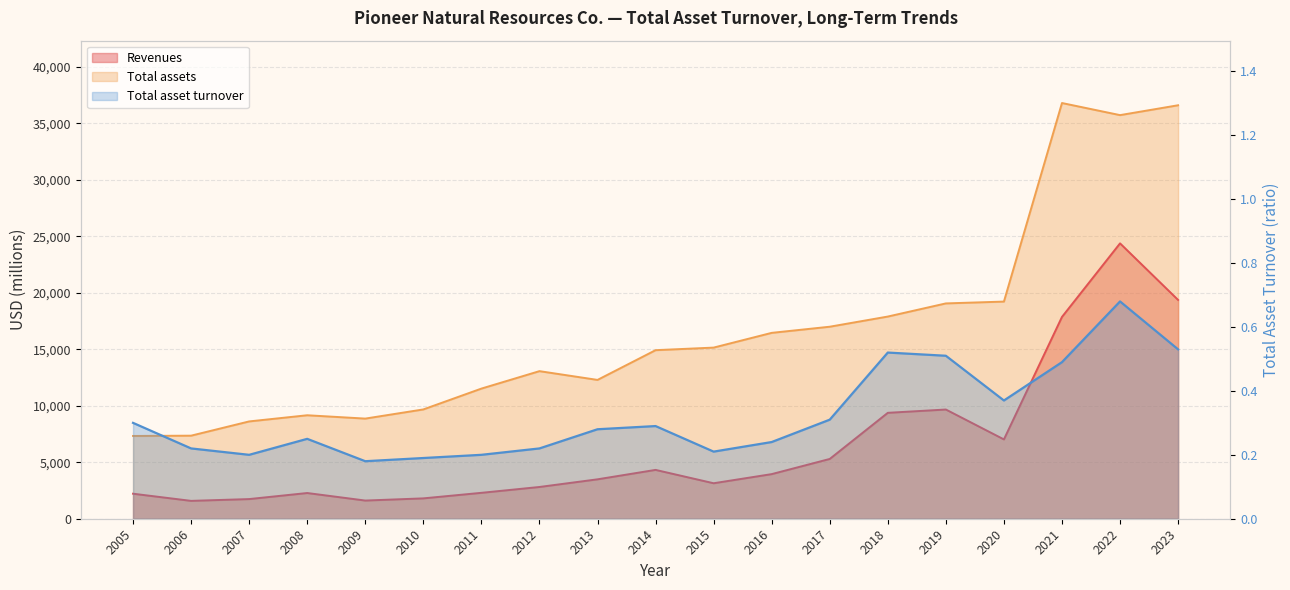

True or false: the data has more than 2 interior local peaks.

True